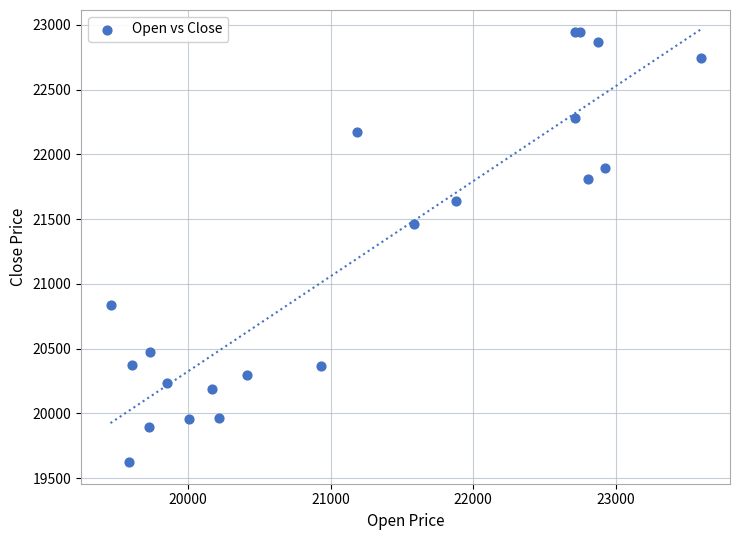

What Y value in the scatter plot is closest to 21285?

21464